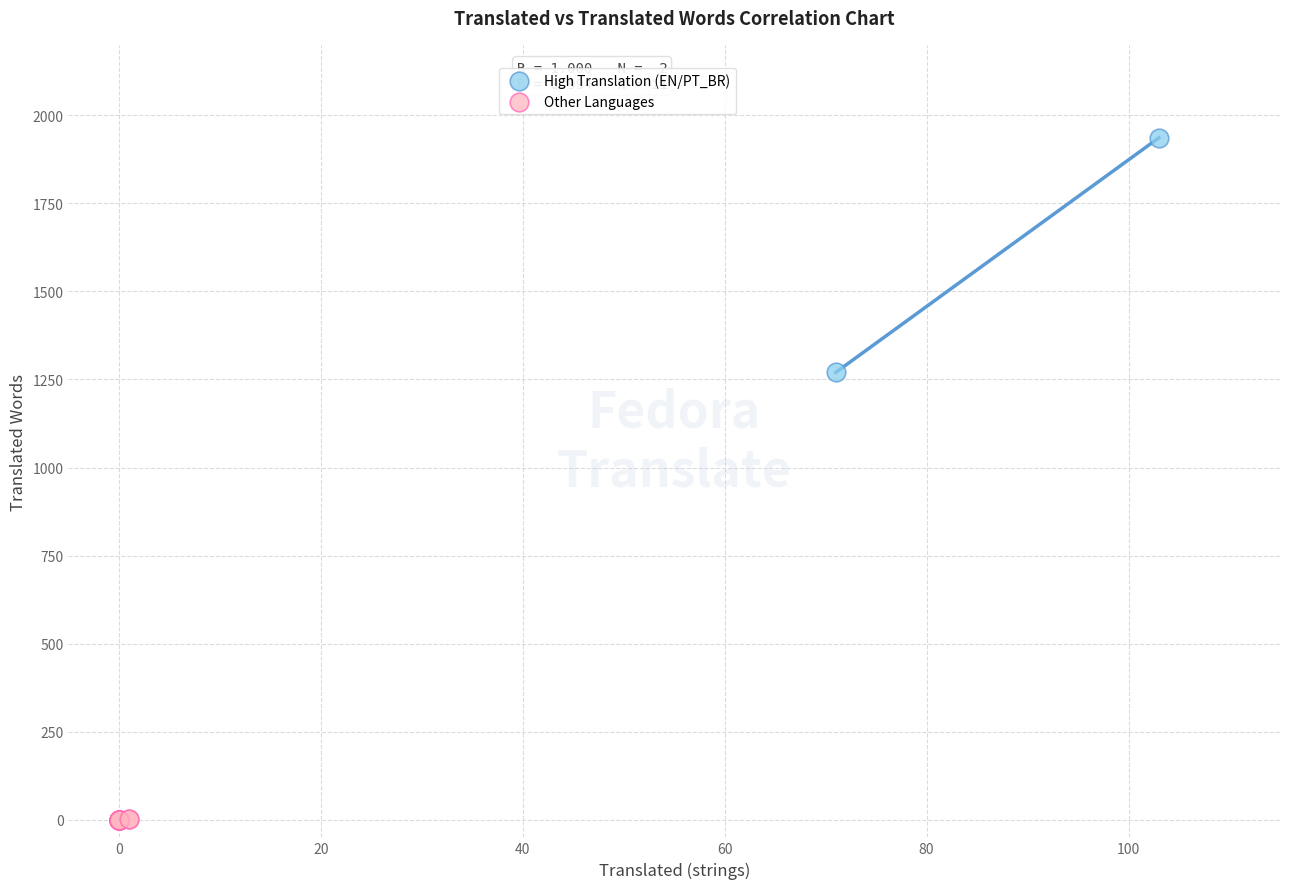

What are all the series names shown in the legend?

High Translation (EN/PT_BR), Other Languages